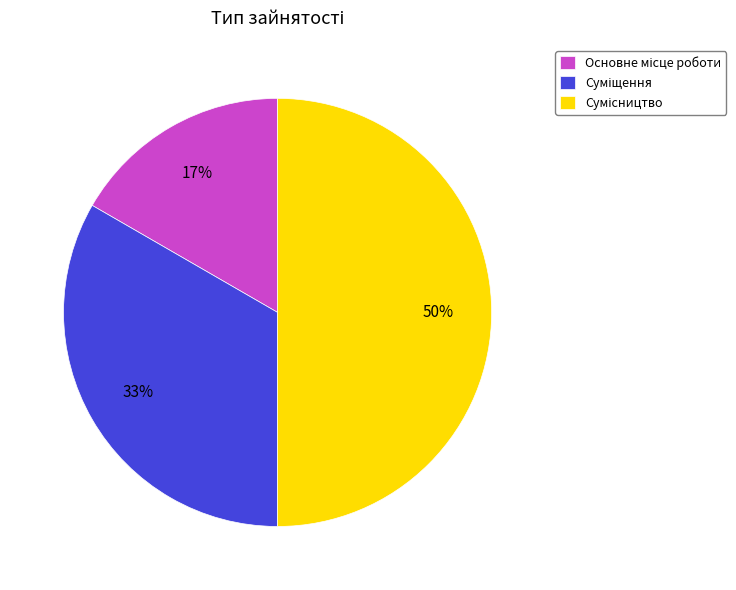

To the nearest percent, what is the difference between the largest and smallest slice percentages?

33%